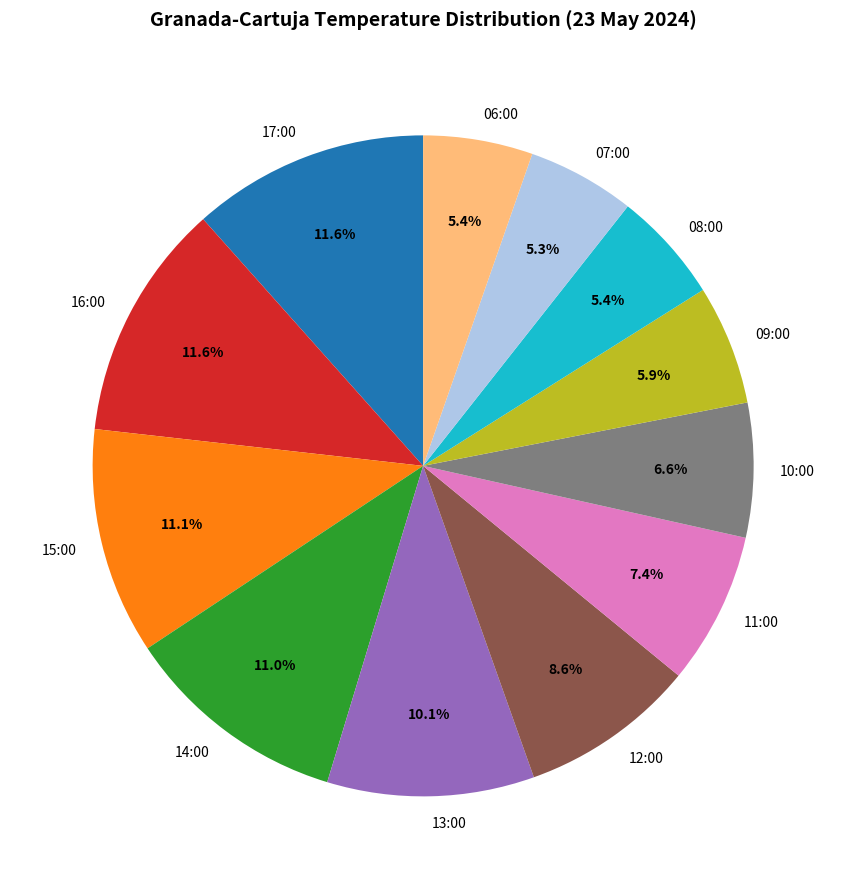

How many segments does this pie chart have?

12